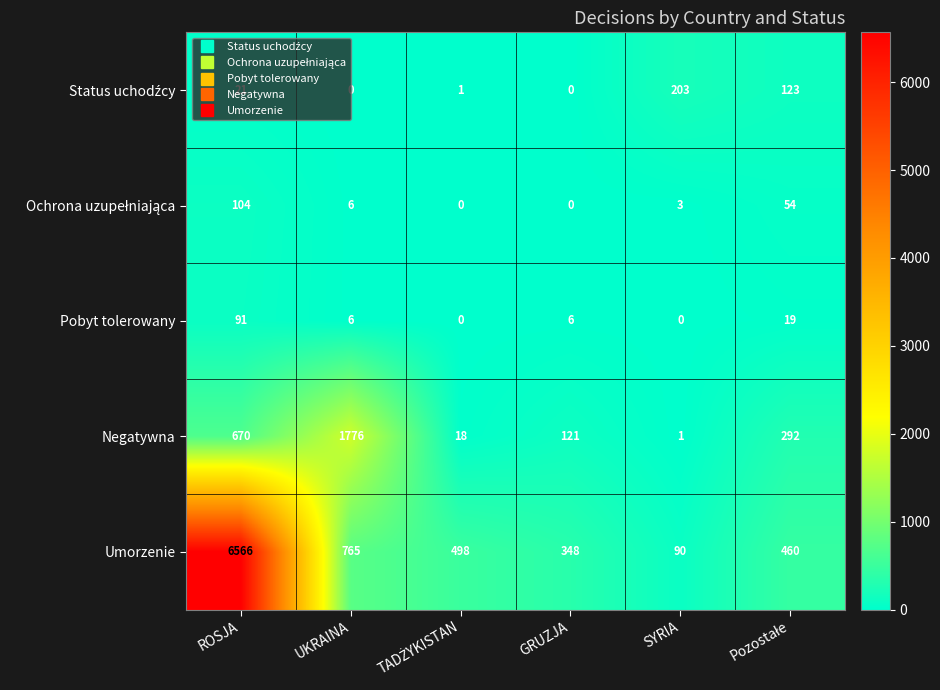

What is the difference between the Umorzenie values at SYRIA and GRUZJA?

258